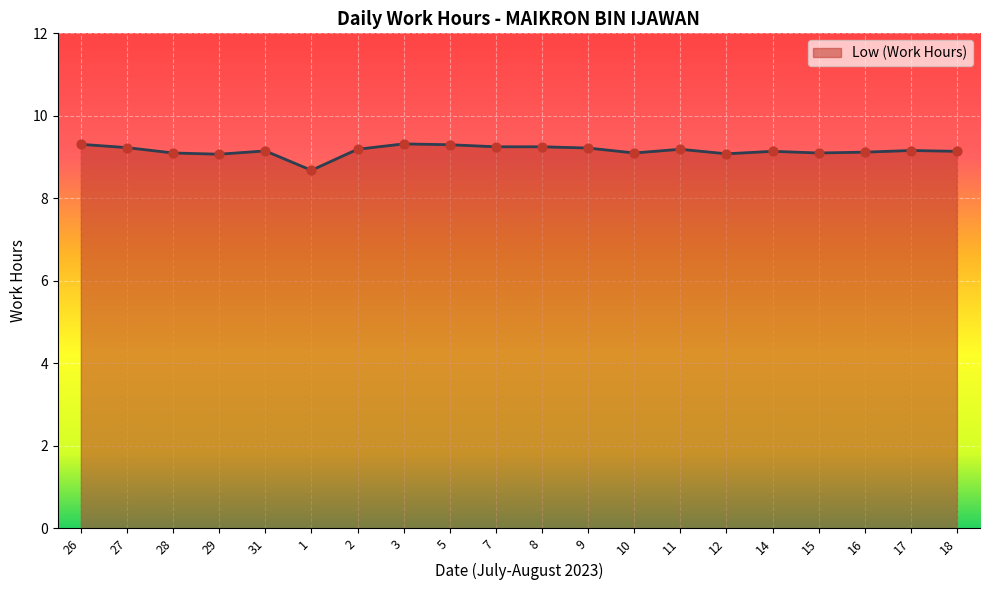

What is the change in value from 26 to 27?

-0.1